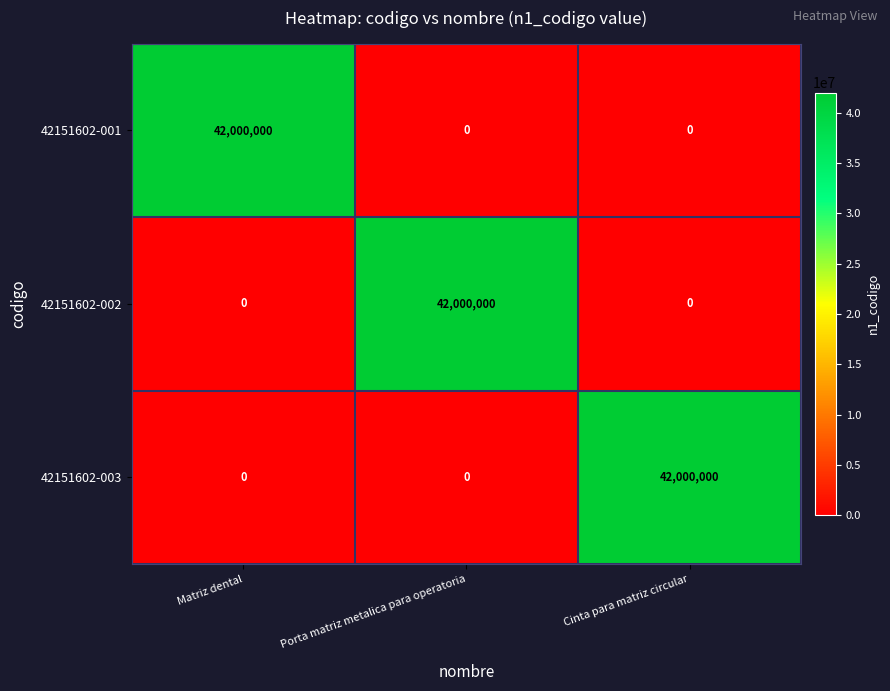

What is the difference between the highest and lowest values at Cinta para matriz circular?

42000000